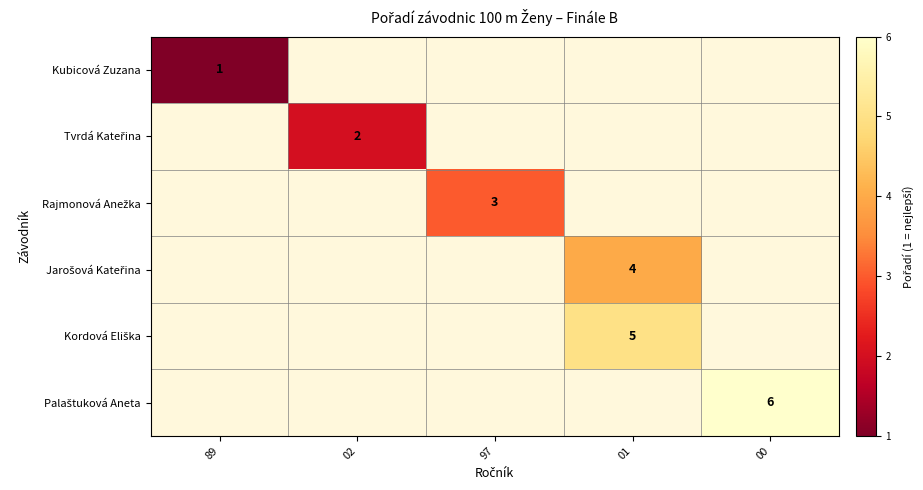

The Kubicová Zuzana series shows 2 at 89. True or false?

False